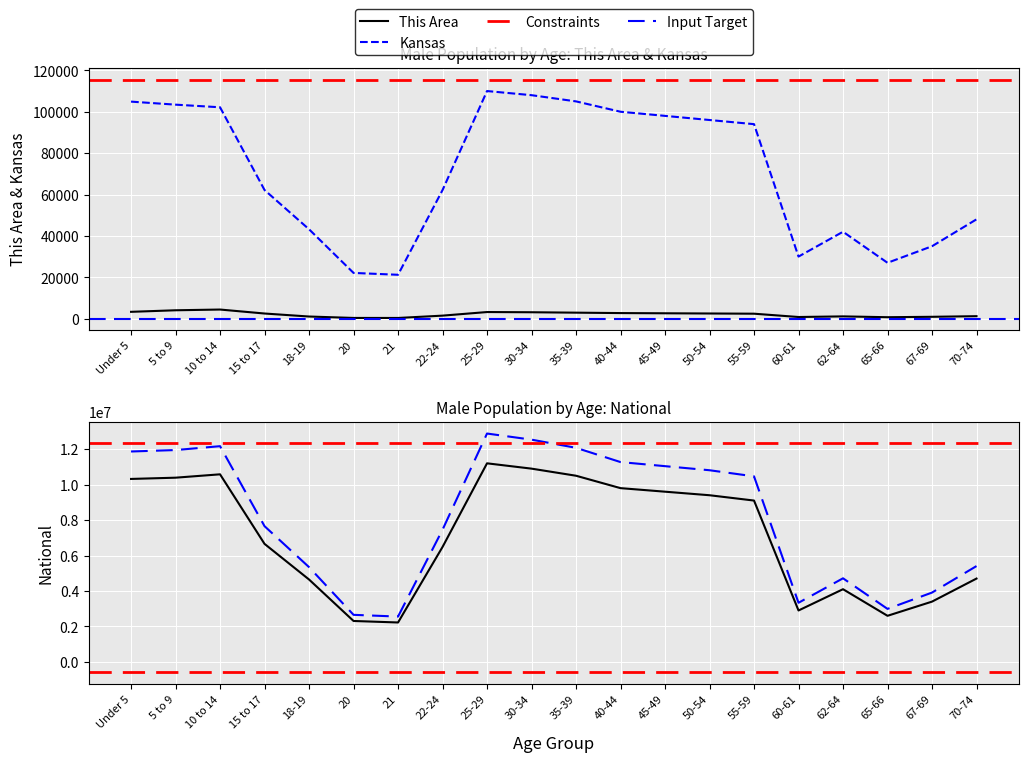

Reading left to right, list all the values displayed in this chart.

This Area: Under 5=3303	5 to 9=4054	10 to 14=4408	15 to 17=2487	18-19=1033	20=352	21=339	22-24=1462	25-29=3200	30-34=3100	35-39=2900	40-44=2700	45-49=2600	50-54=2500	55-59=2400	60-61=800	62-64=1100	65-66=700	67-69=900	70-74=1200
Kansas: Under 5=104888	5 to 9=103421	10 to 14=102156	15 to 17=62164	18-19=43198	20=22103	21=21205	22-24=62142	25-29=110000	30-34=108000	35-39=105000	40-44=100000	45-49=98000	50-54=96000	55-59=94000	60-61=30000	62-64=42000	65-66=27000	67-69=35000	70-74=48000
National: Under 5=10319427	5 to 9=10389638	10 to 14=10579862	15 to 17=6656209	18-19=4647457	20=2308319	21=2223198	22-24=6482659	25-29=11200000	30-34=10900000	35-39=10500000	40-44=9800000	45-49=9600000	50-54=9400000	55-59=9100000	60-61=2900000	62-64=4100000	65-66=2600000	67-69=3400000	70-74=4700000